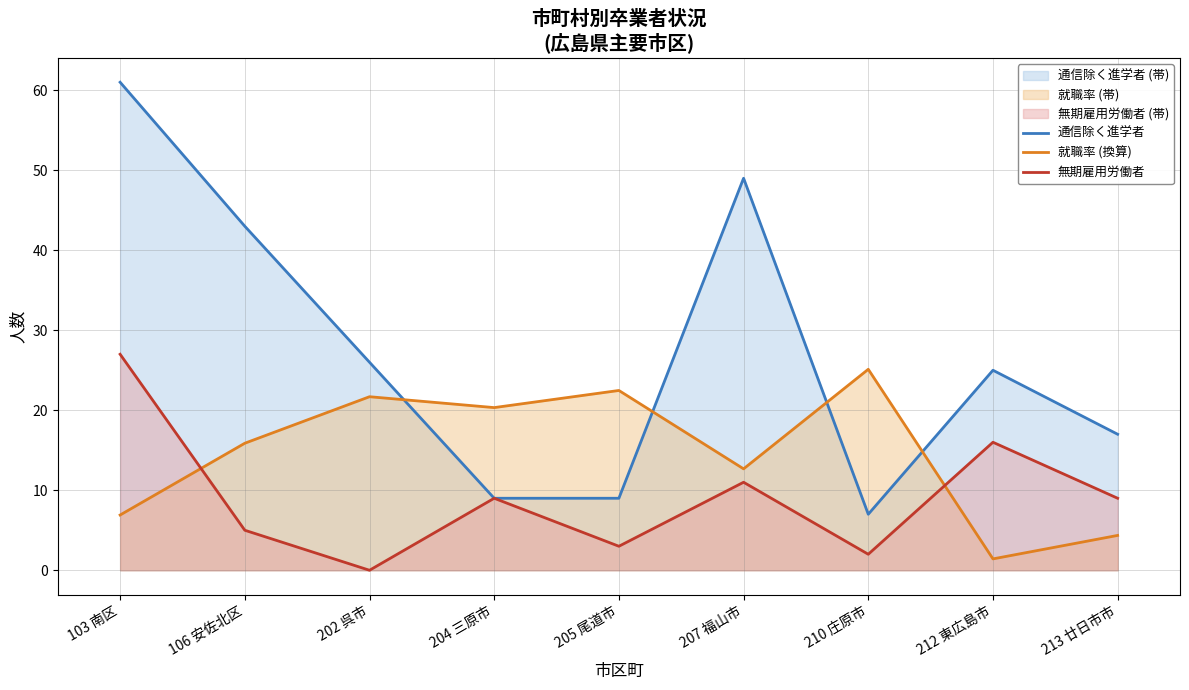

Between which two adjacent categories do 無期雇用労働者 and 就職率 (換算) first intersect?

103 南区 and 106 安佐北区